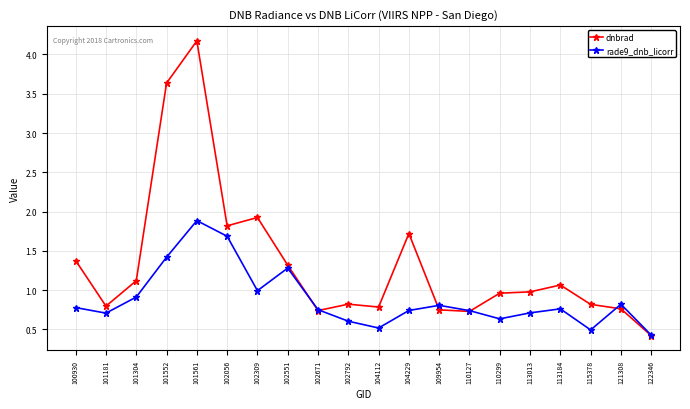

What is the difference between the dnbrad values at 115378 and 100930?

0.6